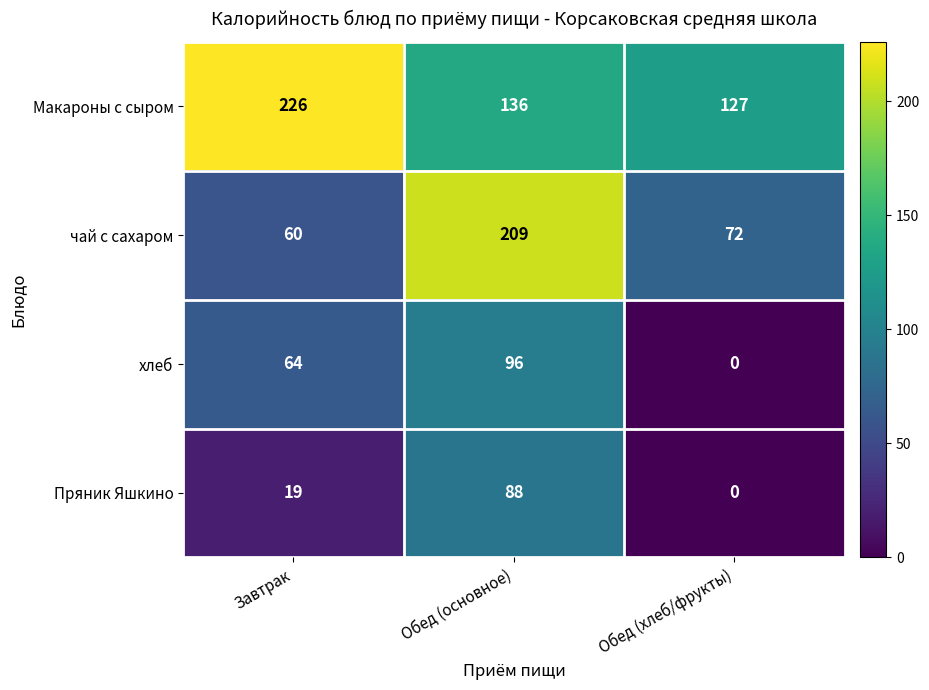

Reading left to right, what are all the values shown in this chart?

Макароны с сыром: Завтрак=226	Обед (основное)=136	Обед (хлеб/фрукты)=127
чай с сахаром: Завтрак=60	Обед (основное)=209	Обед (хлеб/фрукты)=72
хлеб: Завтрак=64	Обед (основное)=96	Обед (хлеб/фрукты)=0
Пряник Яшкино: Завтрак=19	Обед (основное)=88	Обед (хлеб/фрукты)=0